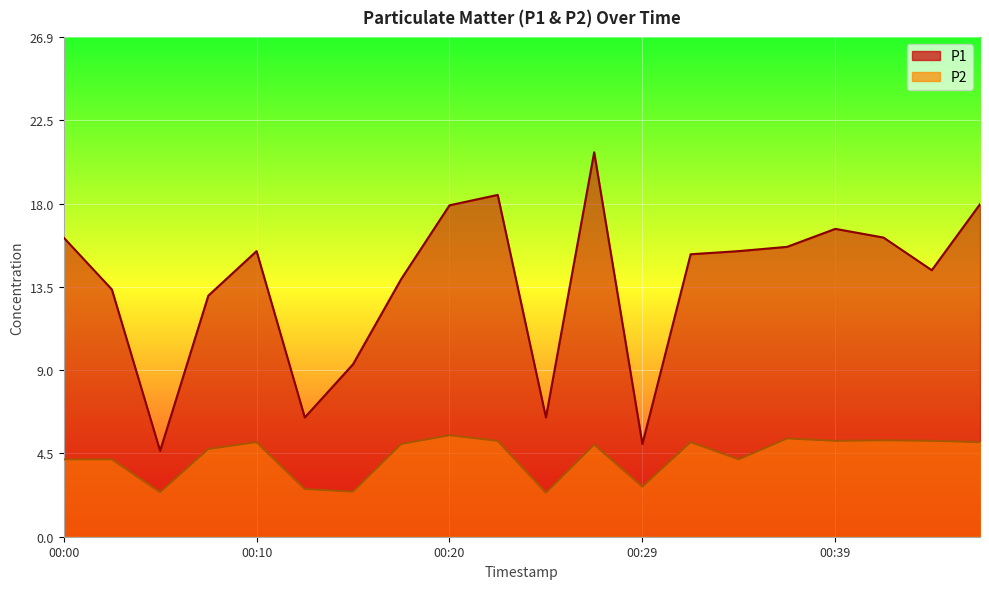

True or false: P1 and P2 intersect in this chart.

False